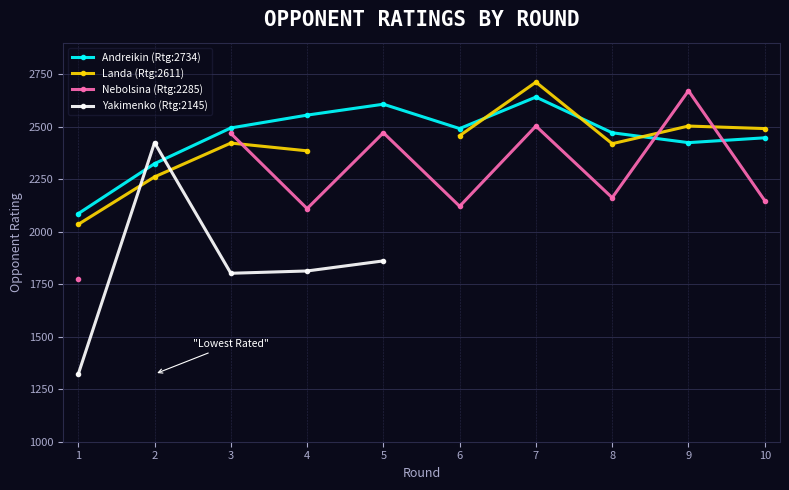

What is the value of the Andreikin (Rtg:2734) point at the 3rd from the left?

2494